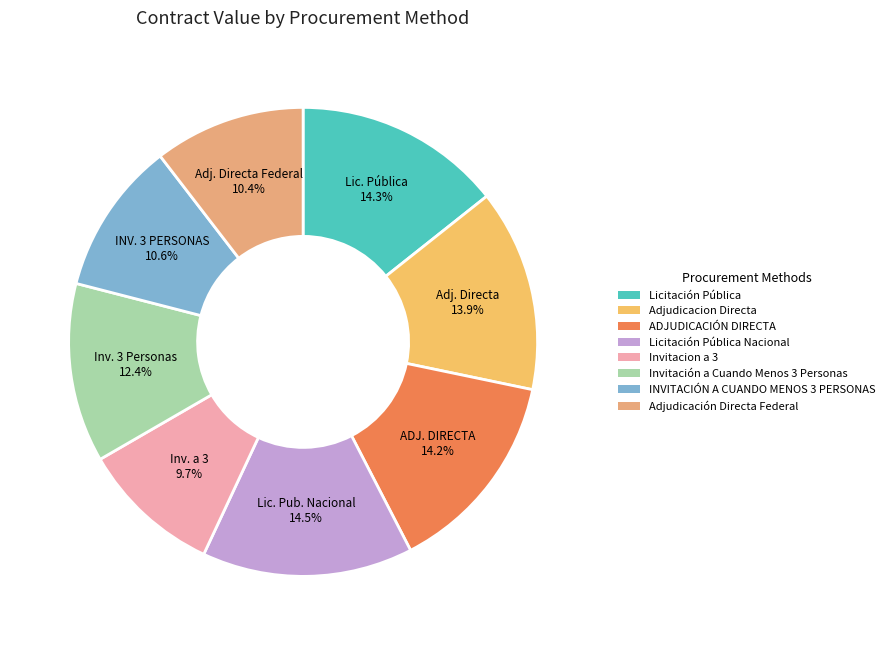

Combined, do Invitacion a 3 and Adjudicación Directa Federal account for over 50%?

No